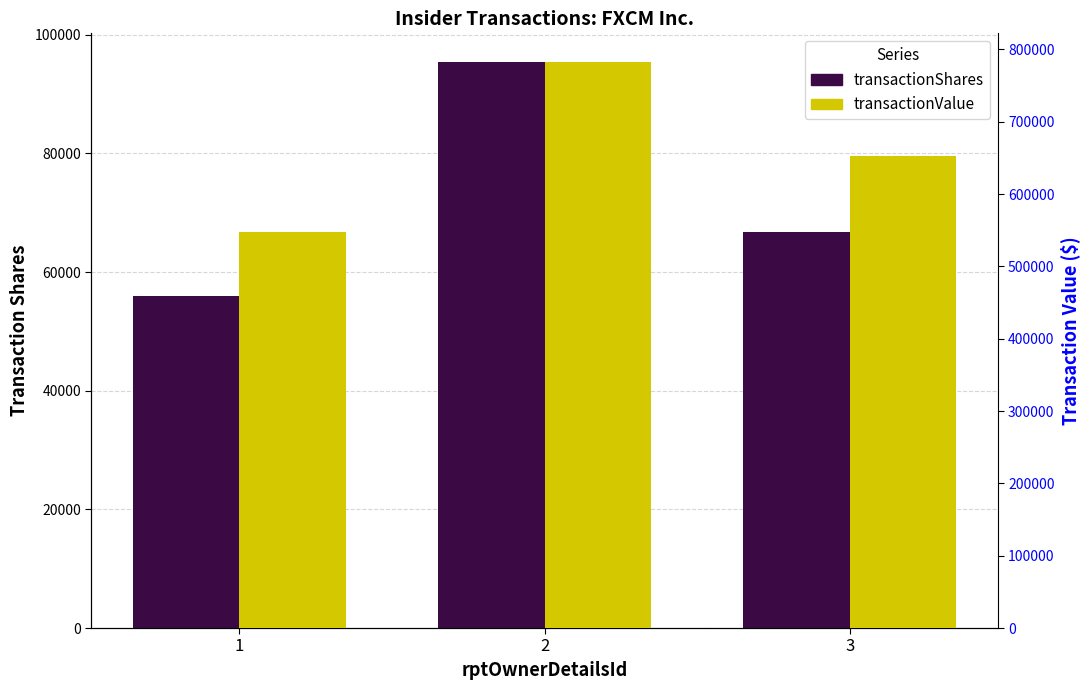

What is the approximate value of transactionValue at 3?

652097